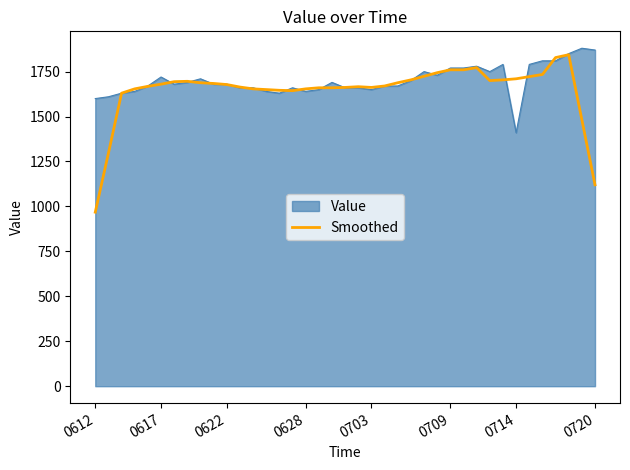

How many lines are shown in the chart?

2